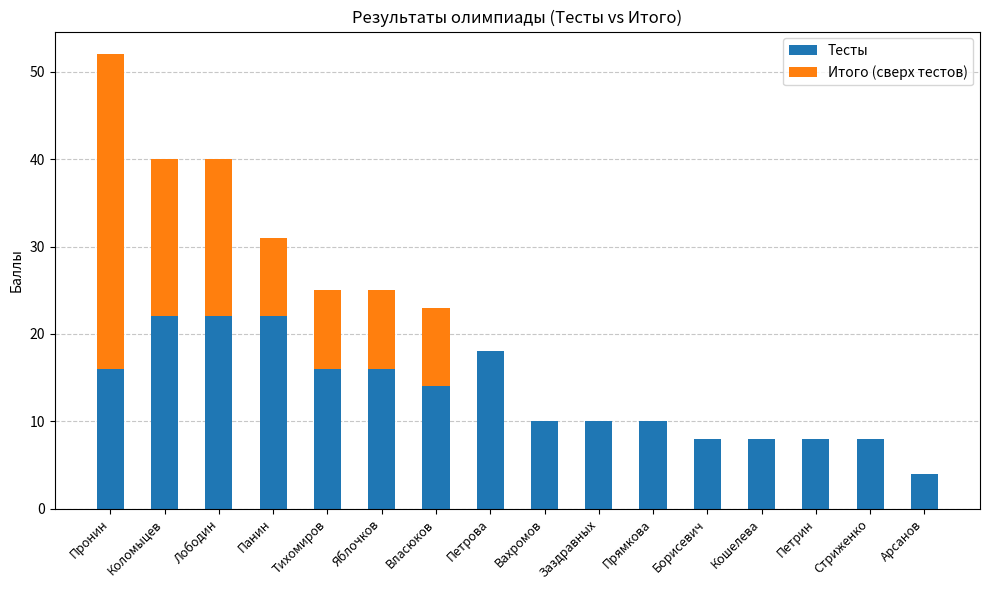

What is the total value across all series at Прямкова?

10